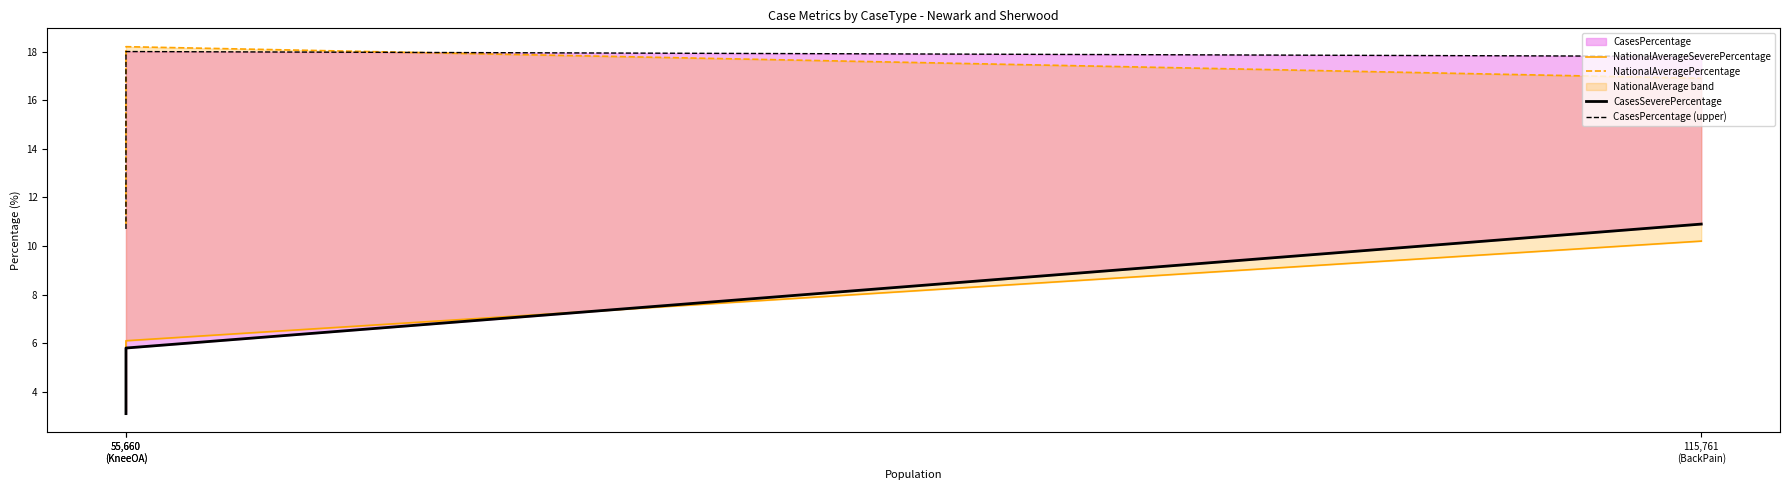

The NationalAveragePercentage series shows 16.9 at 115,761
(BackPain). True or false?

True